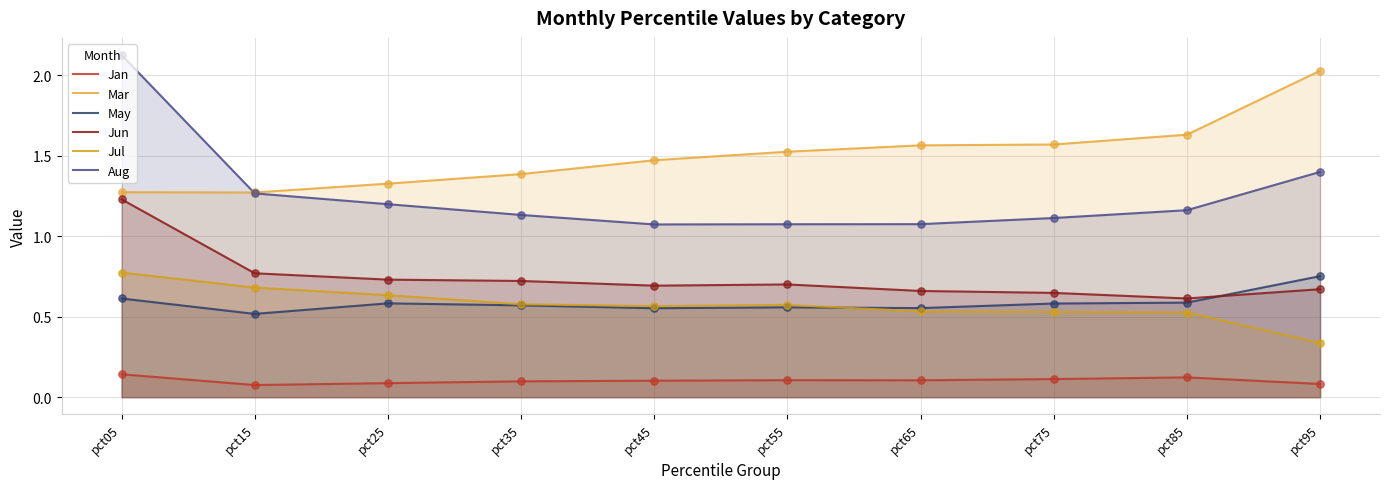

Which series contains the lowest Y value?

Jan